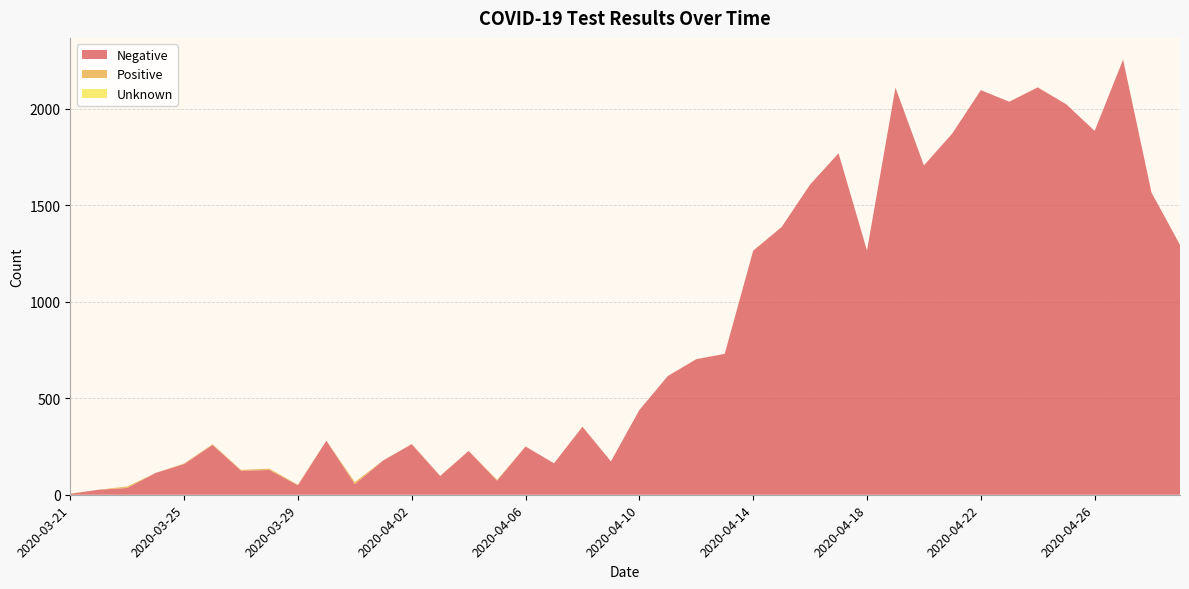

Reading left to right, what are all the values shown in this chart?

Negative: 2020-03-21=5	2020-03-22=26	2020-03-23=35	2020-03-24=113	2020-03-25=159	2020-03-26=258	2020-03-27=125	2020-03-28=128	2020-03-29=49	2020-03-30=280	2020-03-31=55	2020-04-01=178	2020-04-02=262	2020-04-03=97	2020-04-04=227	2020-04-05=73	2020-04-06=250	2020-04-07=163	2020-04-08=352	2020-04-09=173	2020-04-10=439	2020-04-11=615	2020-04-12=702	2020-04-13=730	2020-04-14=1264	2020-04-15=1387	2020-04-16=1607	2020-04-17=1769	2020-04-18=1265	2020-04-19=2109	2020-04-20=1706	2020-04-21=1872	2020-04-22=2096	2020-04-23=2036	2020-04-24=2110	2020-04-25=2023	2020-04-26=1885	2020-04-27=2254	2020-04-28=1565	2020-04-29=1294
Positive: 2020-03-21=1	2020-03-22=0	2020-03-23=8	2020-03-24=0	2020-03-25=3	2020-03-26=4	2020-03-27=4	2020-03-28=7	2020-03-29=3	2020-03-30=0	2020-03-31=11	2020-04-01=0	2020-04-02=1	2020-04-03=1	2020-04-04=0	2020-04-05=4	2020-04-06=0	2020-04-07=0	2020-04-08=1	2020-04-09=0	2020-04-10=0	2020-04-11=0	2020-04-12=1	2020-04-13=0	2020-04-14=1	2020-04-15=0	2020-04-16=0	2020-04-17=0	2020-04-18=0	2020-04-19=0	2020-04-20=0	2020-04-21=0	2020-04-22=0	2020-04-23=0	2020-04-24=1	2020-04-25=0	2020-04-26=0	2020-04-27=0	2020-04-28=0	2020-04-29=1
Unknown: 2020-03-21=0	2020-03-22=0	2020-03-23=0	2020-03-24=0	2020-03-25=0	2020-03-26=0	2020-03-27=0	2020-03-28=0	2020-03-29=0	2020-03-30=0	2020-03-31=0	2020-04-01=0	2020-04-02=0	2020-04-03=0	2020-04-04=0	2020-04-05=0	2020-04-06=0	2020-04-07=0	2020-04-08=0	2020-04-09=0	2020-04-10=0	2020-04-11=0	2020-04-12=0	2020-04-13=0	2020-04-14=0	2020-04-15=0	2020-04-16=0	2020-04-17=0	2020-04-18=0	2020-04-19=0	2020-04-20=0	2020-04-21=0	2020-04-22=0	2020-04-23=0	2020-04-24=0	2020-04-25=0	2020-04-26=0	2020-04-27=0	2020-04-28=0	2020-04-29=0